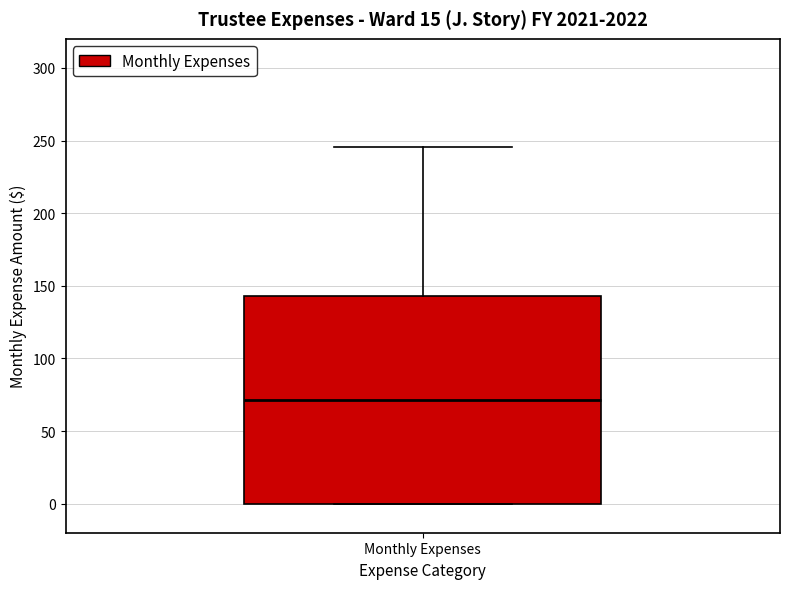

Read this box plot against the y-axis: the position of the median line, the range covered by the box, and the ends of both whiskers. The values are not printed on the chart, so give them approximately, as read against the axis.

median 70, box 0 to 145, whiskers 0 to 245